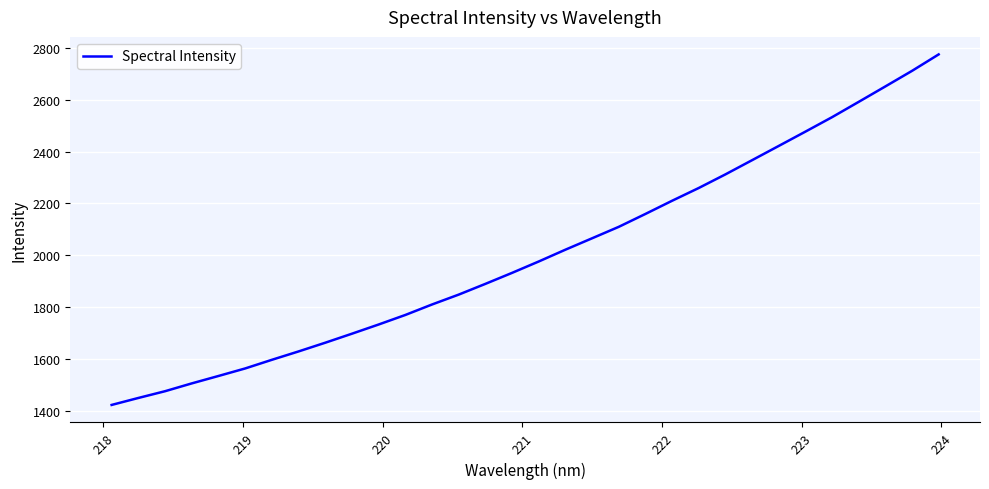

What is the difference between the maximum and minimum values?

1353.6